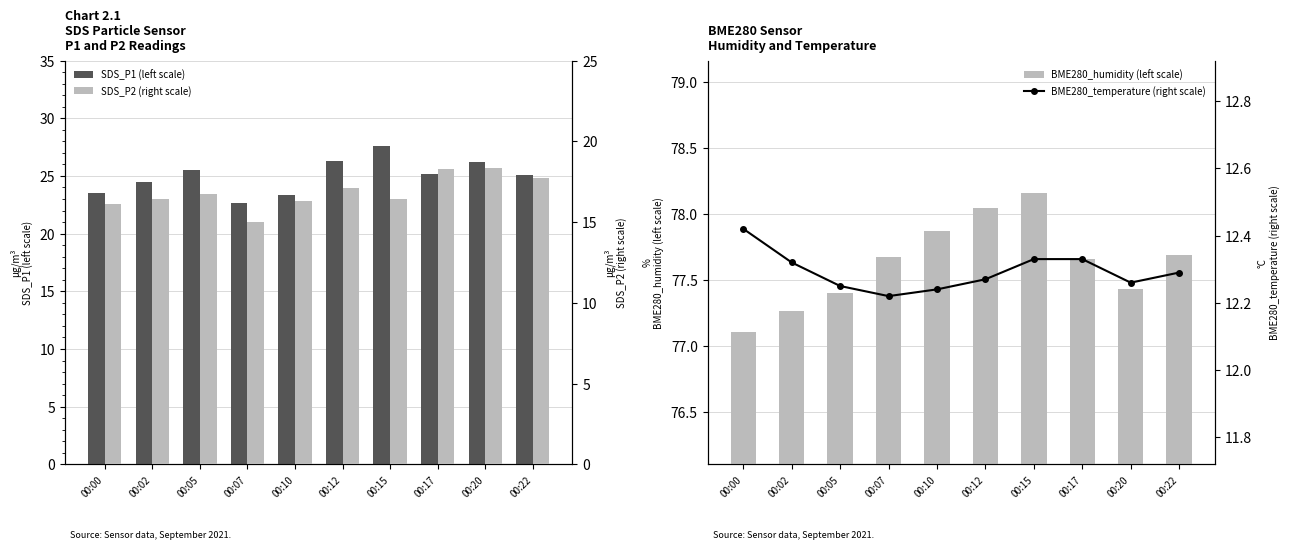

List the series in order of their peak value, highest first.

BME280_humidity (left scale), SDS_P1 (left scale), SDS_P2 (right scale), BME280_temperature (right scale)